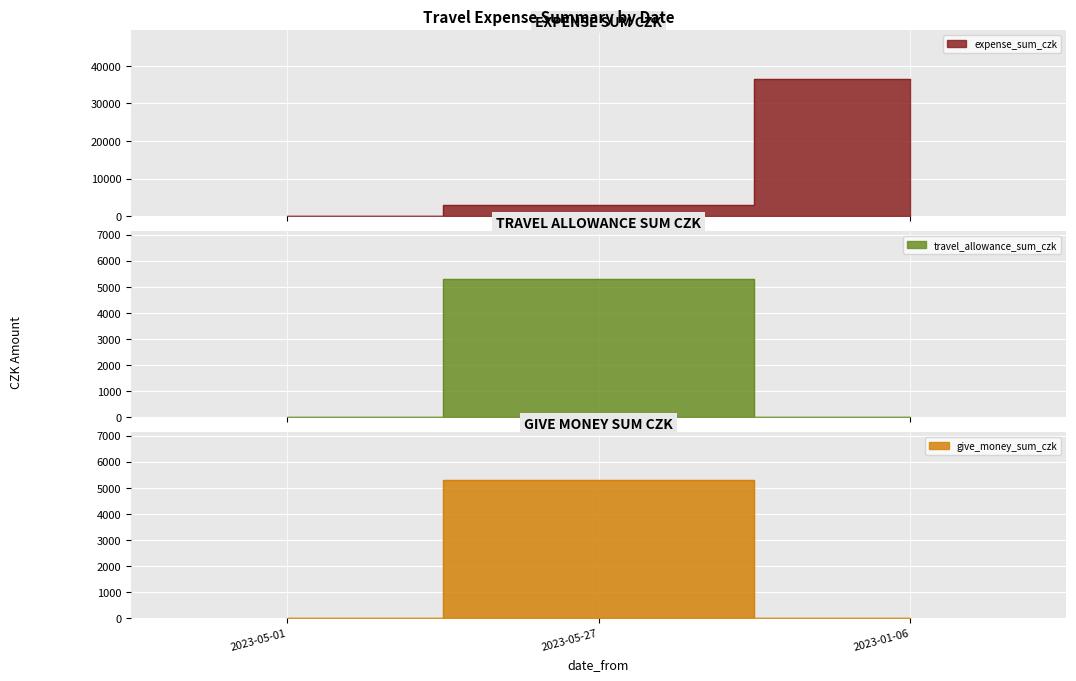

What position from the left is 2023-01-06?

3